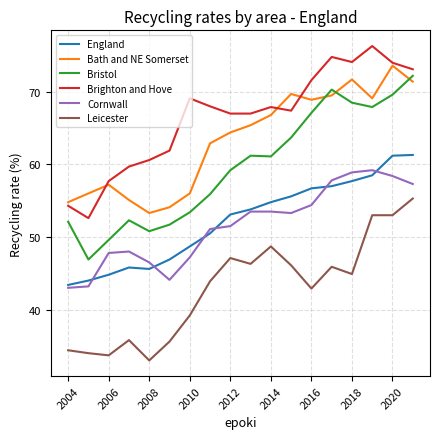

True or false: Cornwall and Brighton and Hove intersect in this chart.

False